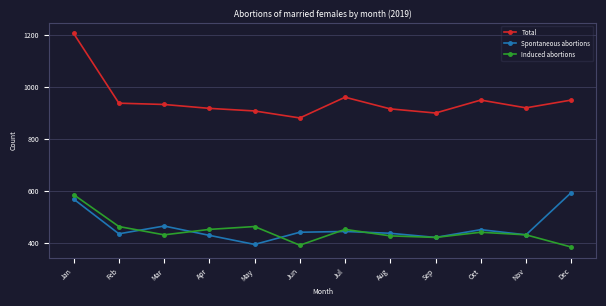

Read the Total value at Jan, to the nearest 50.

1200